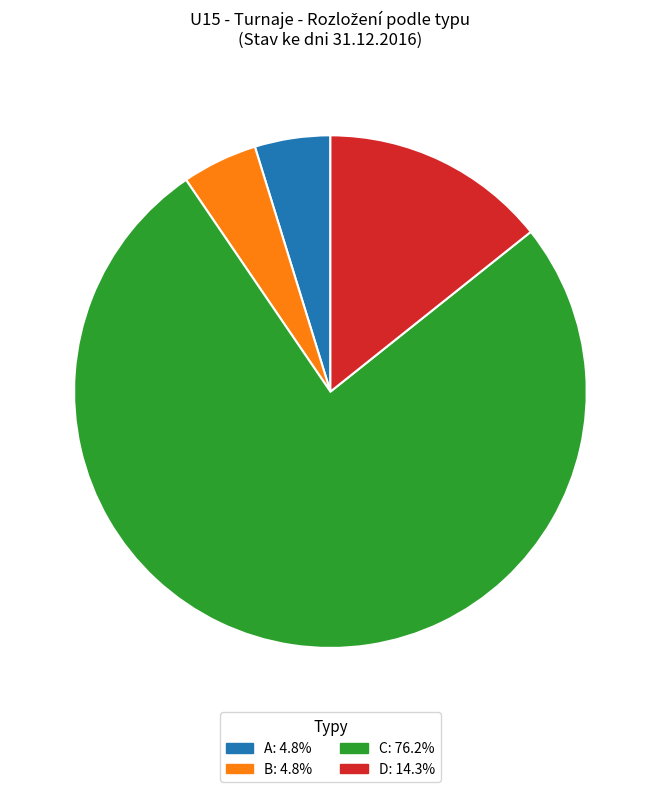

How many slices are in this pie chart?

4